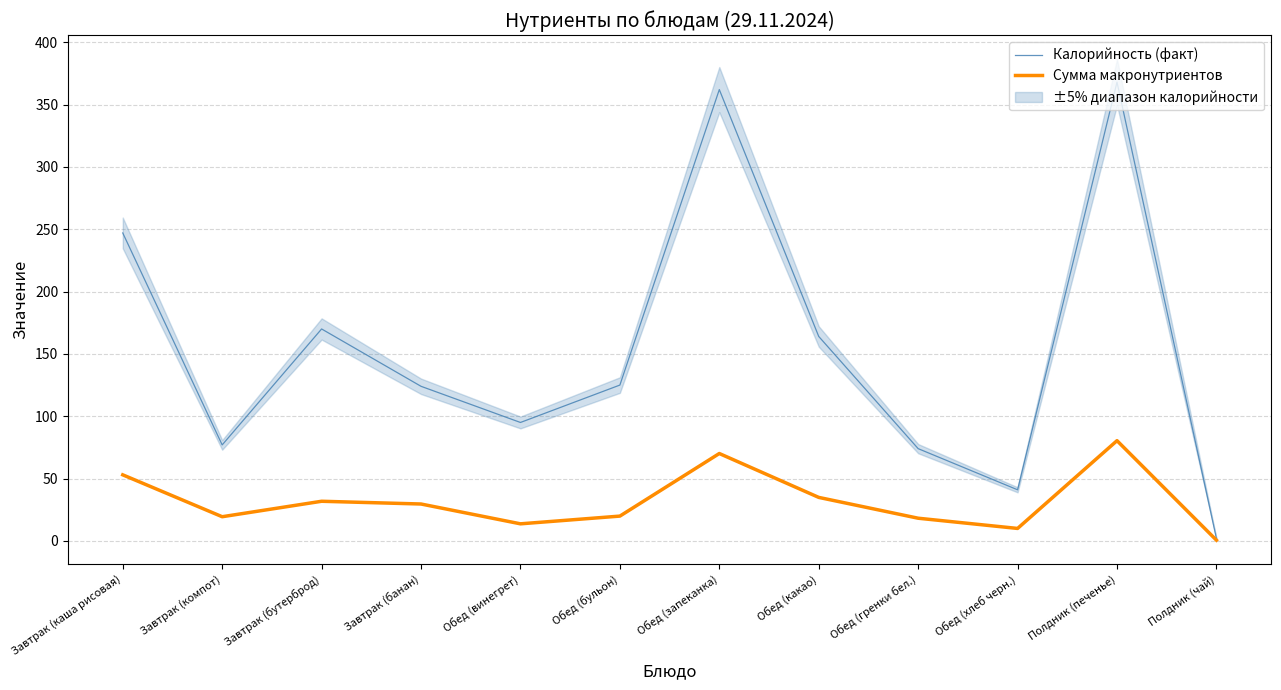

What is the spread (max minus min) of values at Завтрак (компот)?

57.6